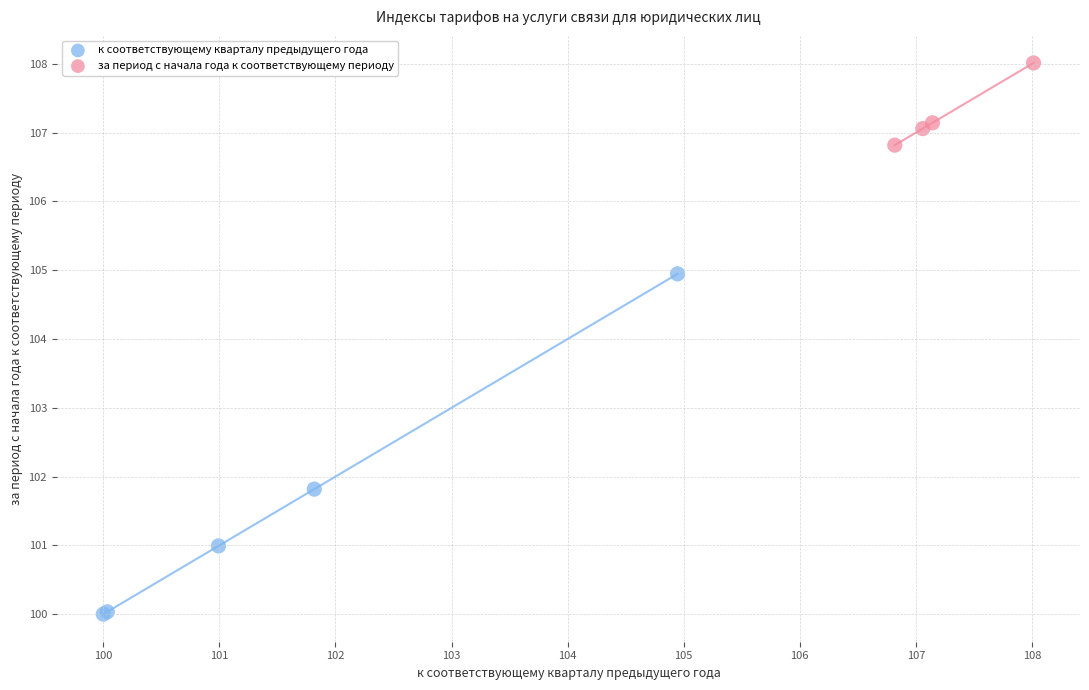

Which series has the widest spread of Y values?

к соответствующему кварталу предыдущего года